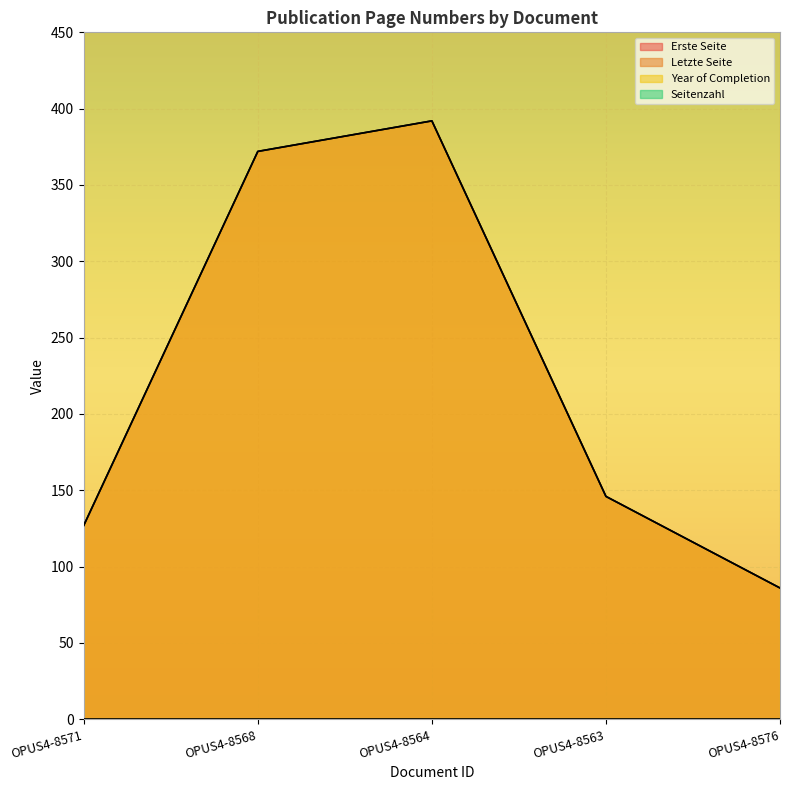

What is the difference between the maximum and minimum values in the Erste Seite series?

306